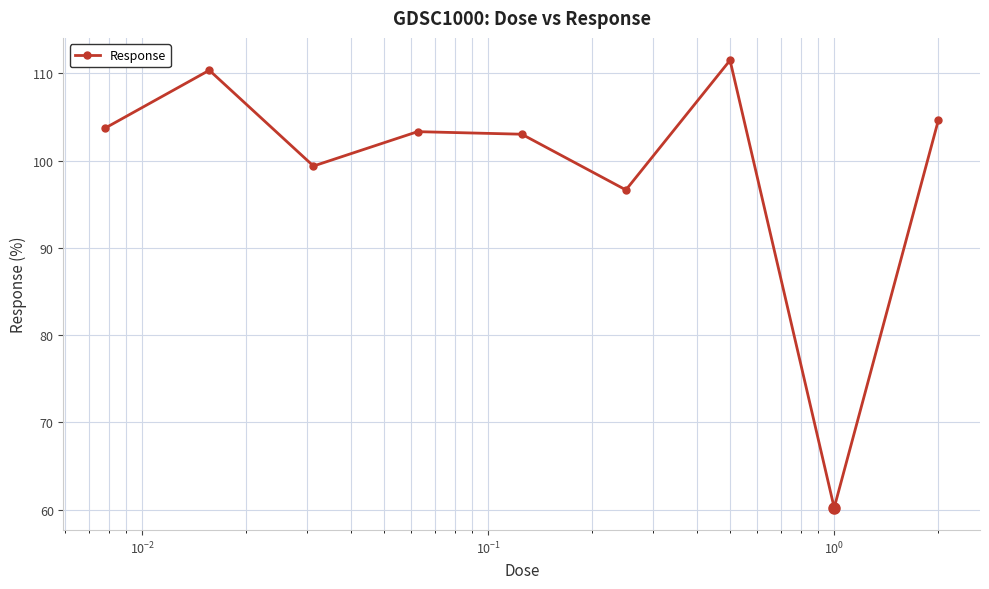

What is the difference between the second highest and second lowest values?

13.7